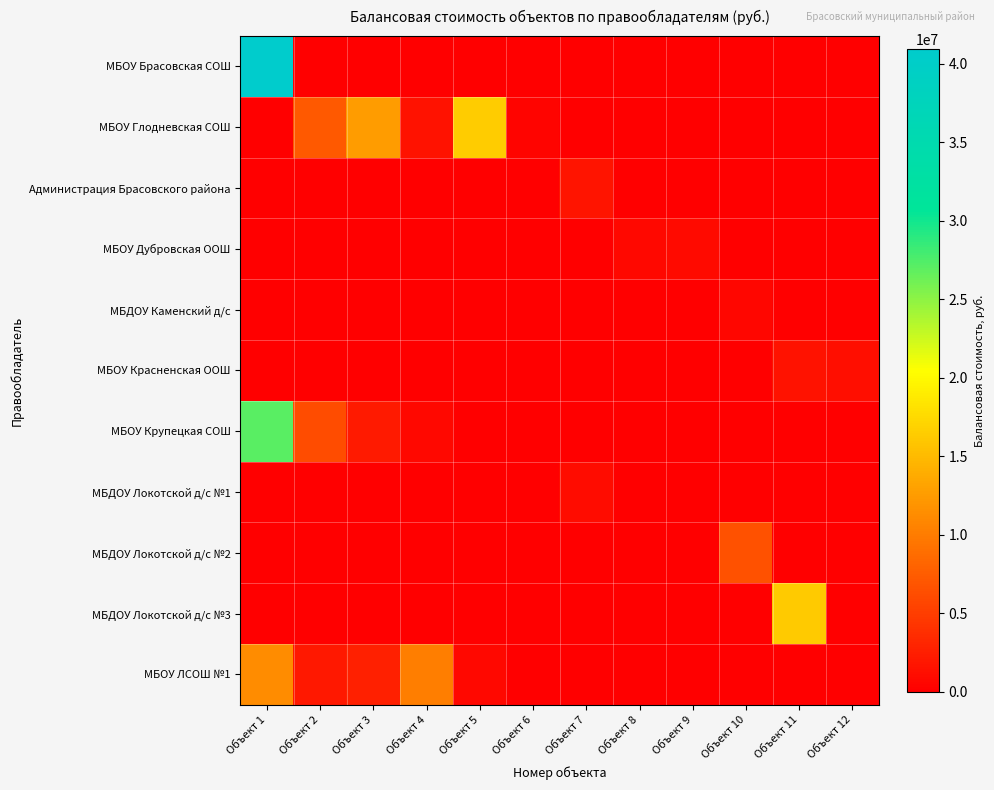

Rank the series at Объект 11 from highest to lowest value.

МБДОУ Локотской д/с №3, МБОУ Красненская ООШ, МБОУ Брасовская СОШ, МБОУ Глодневская СОШ, Администрация Брасовского района, МБОУ Дубровская ООШ, МБДОУ Каменский д/с, МБОУ Крупецкая СОШ, МБДОУ Локотской д/с №1, МБДОУ Локотской д/с №2, МБОУ ЛСОШ №1